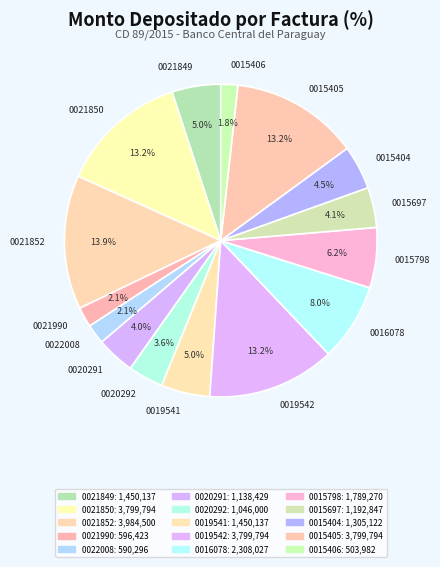

Does 0016078 account for over 50% of the chart?

No